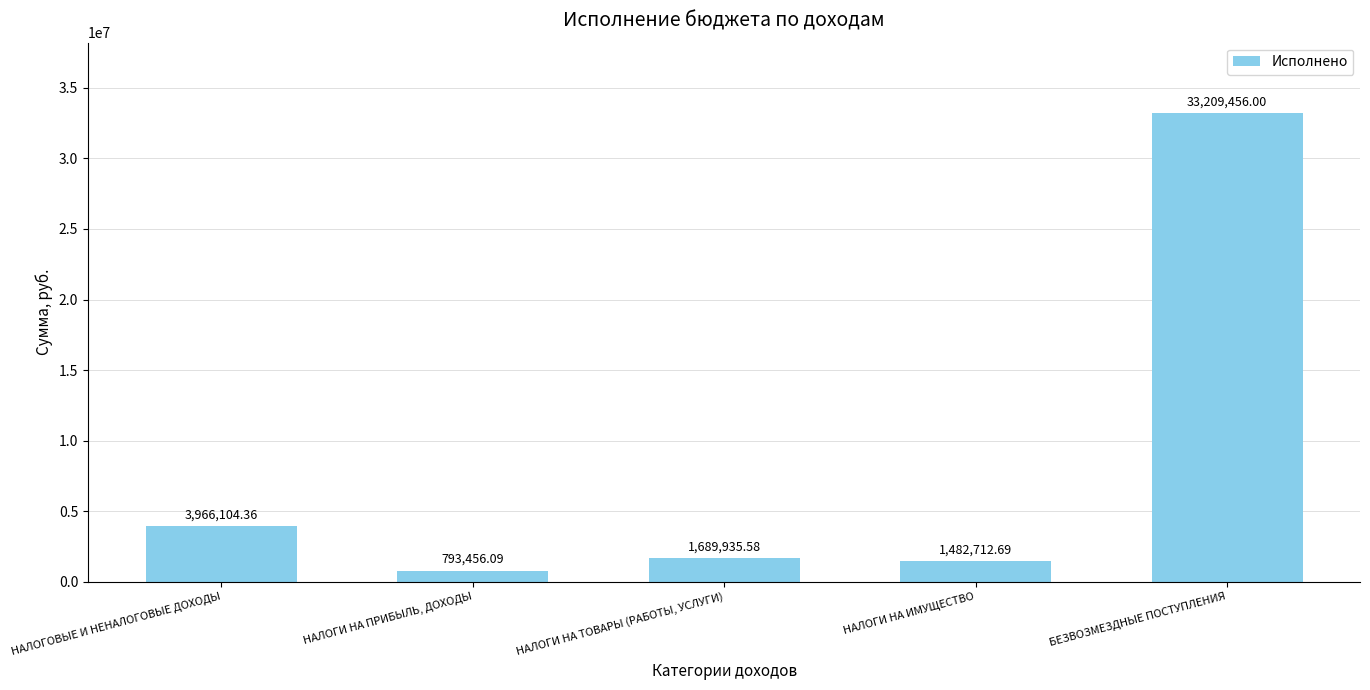

What is the average value?

8228332.9